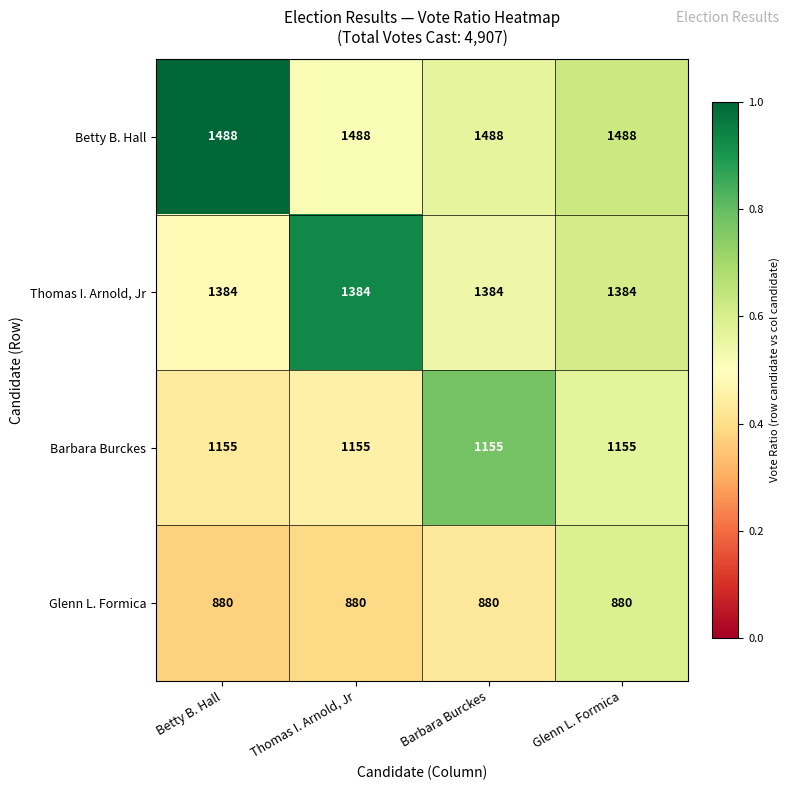

What is the average value of the Barbara Burckes series?

1155